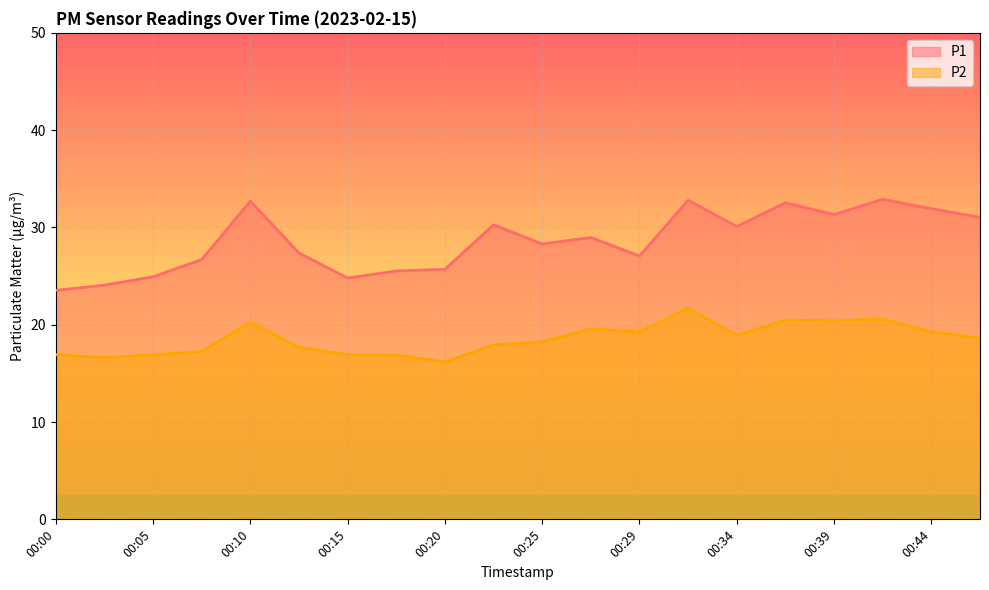

Rank the series by their maximum value, from lowest to highest.

P2, P1